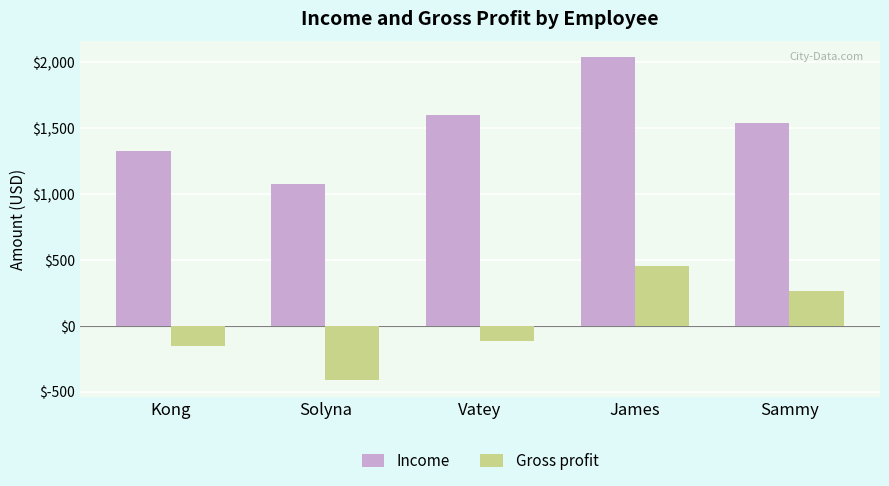

What is the lowest value of the Gross profit series?

-415